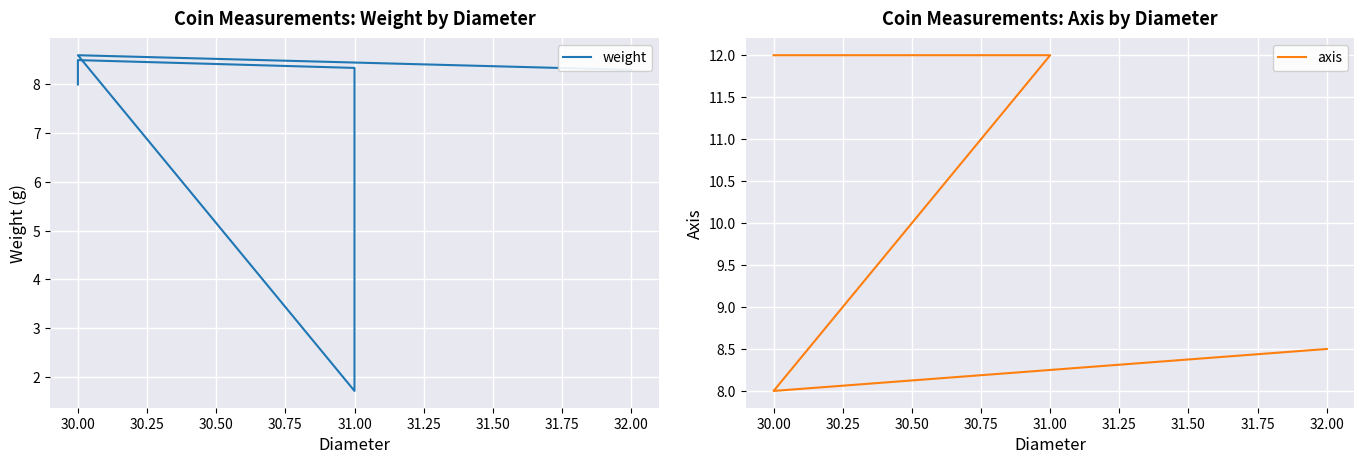

How many data points in weight are less than 8?

1